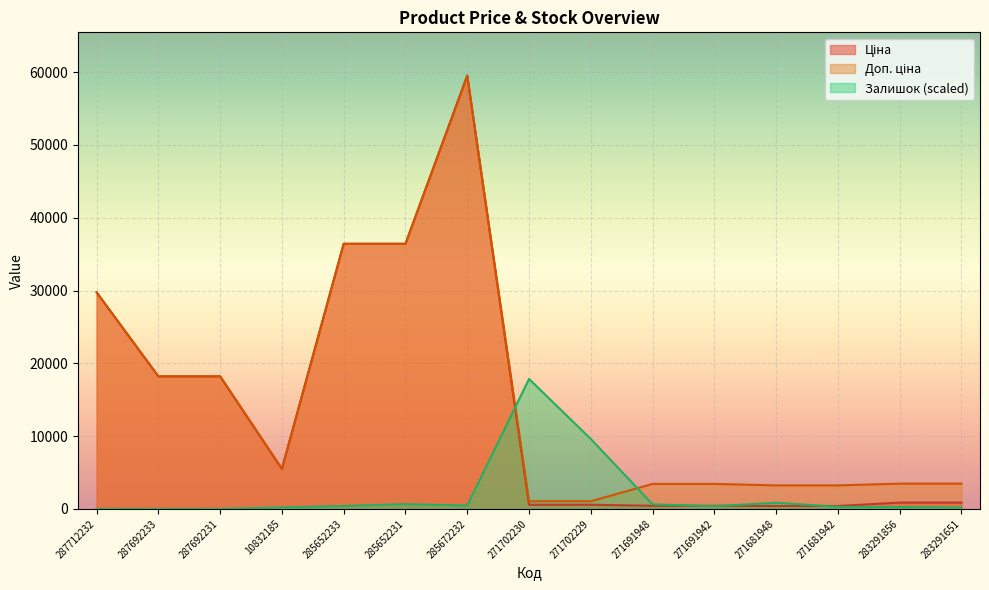

How many data points in Ціна are less than 868?

6